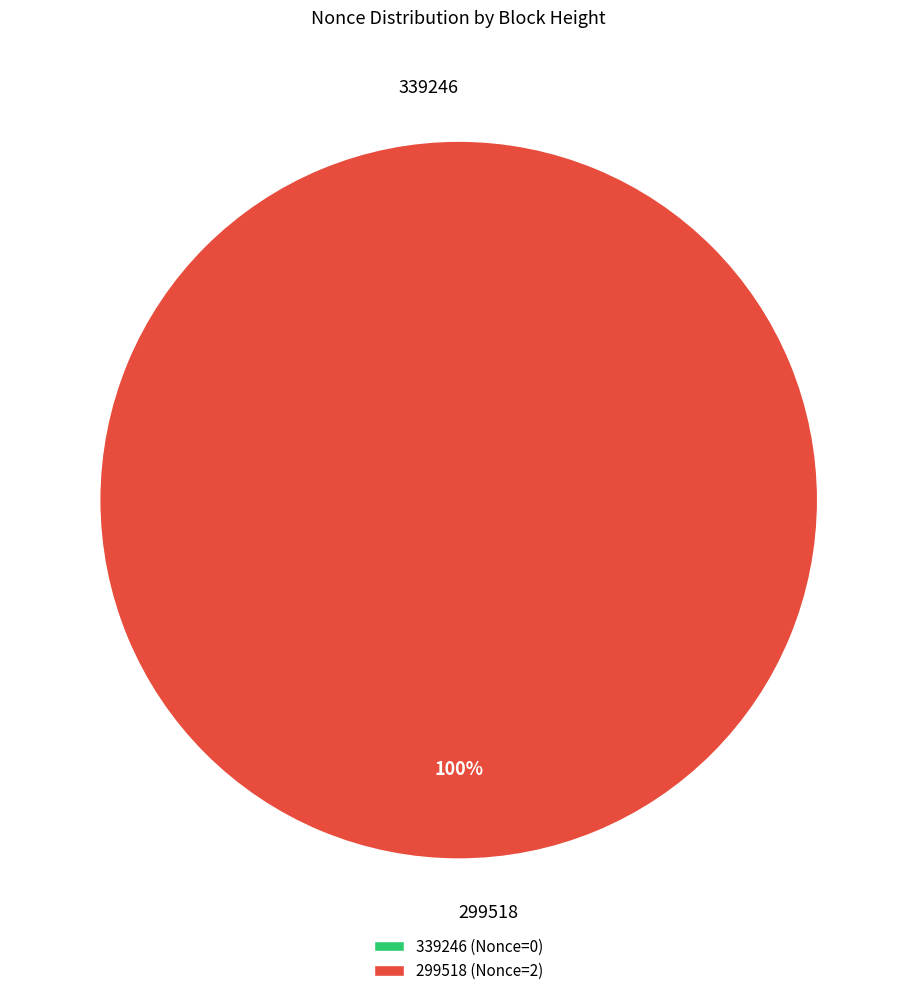

How many slices are in this pie chart?

2